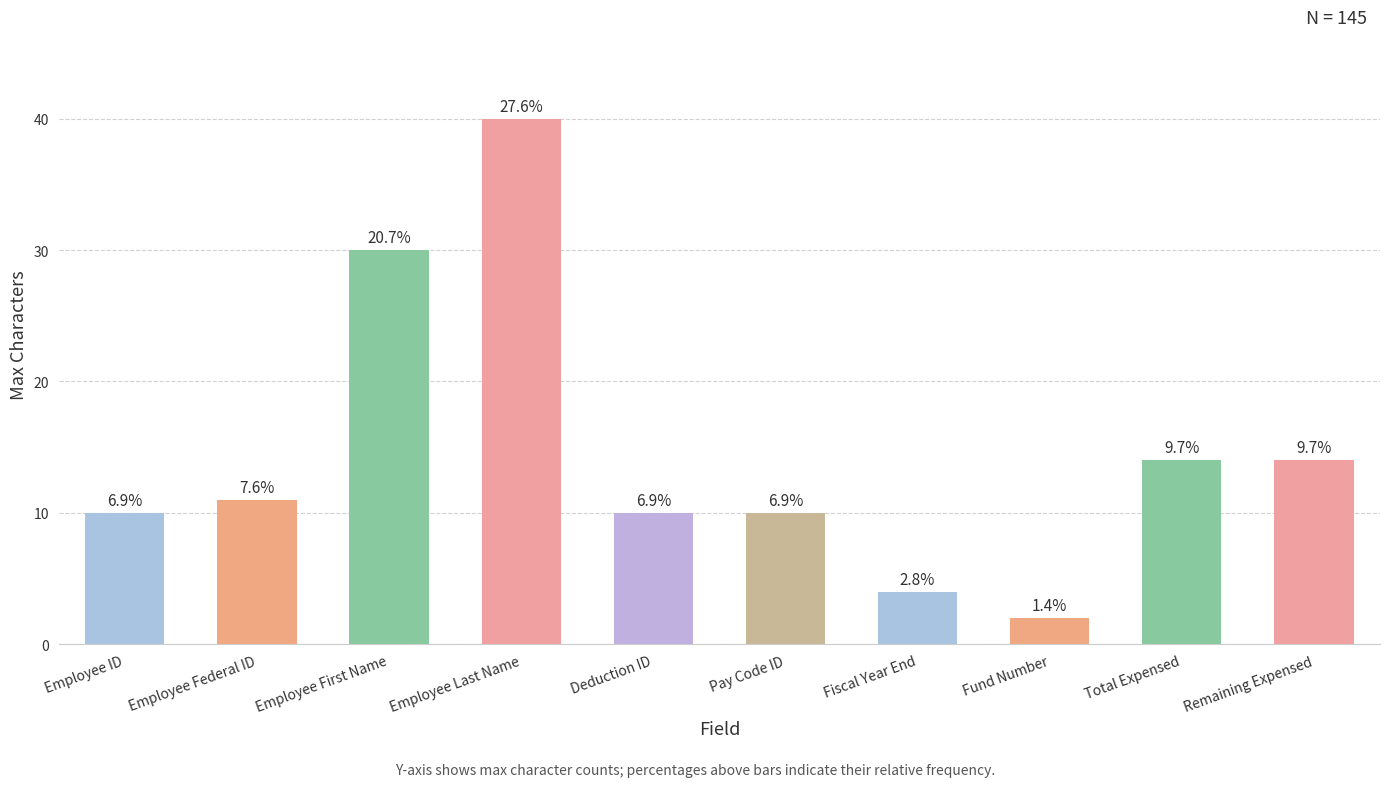

Does the chart contain stacked bars?

No